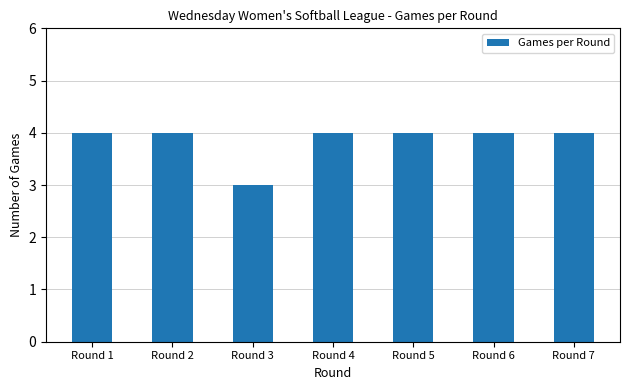

Count the values in the range 4 to 5.

6